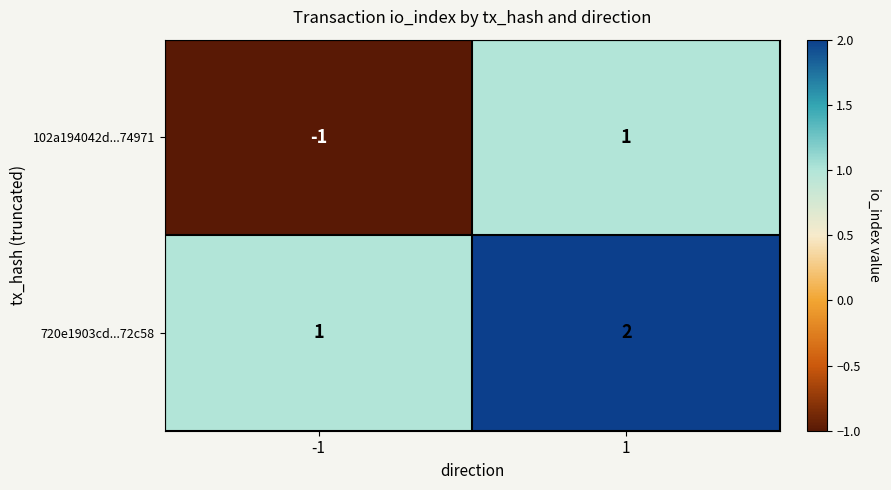

The 102a194042d...74971 series shows -1 at -1. True or false?

True